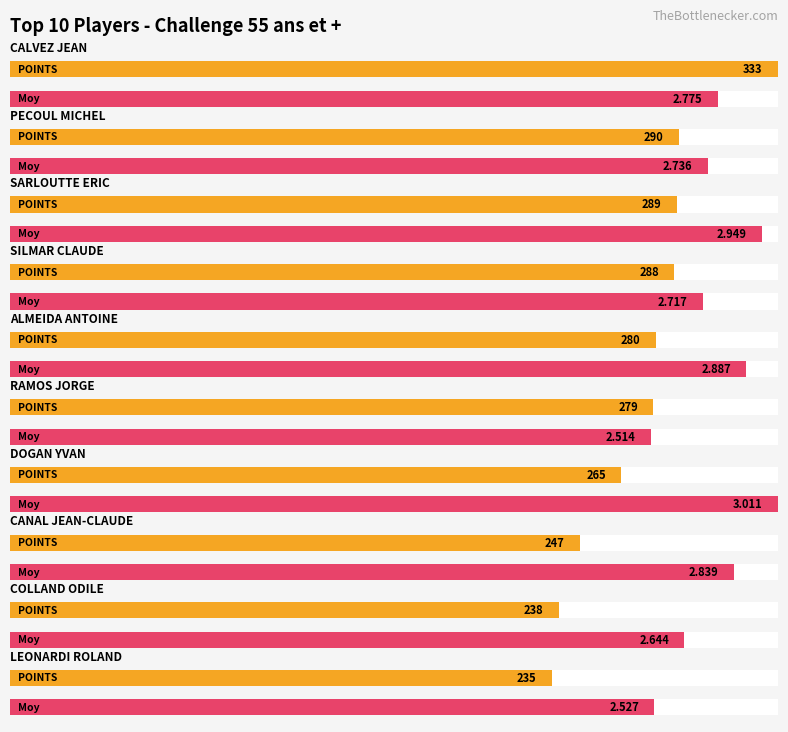

Where is Moy nearest to the value 2?

RAMOS JORGE